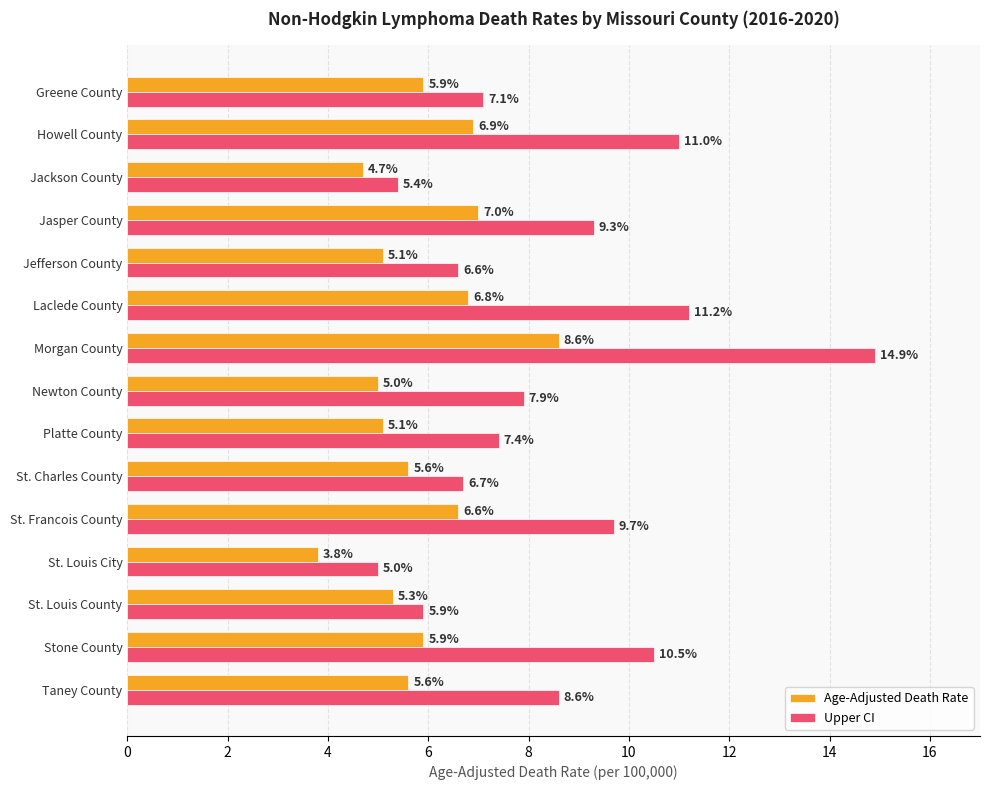

True or false: Upper CI has a value of 6.5 at St. Francois County.

False